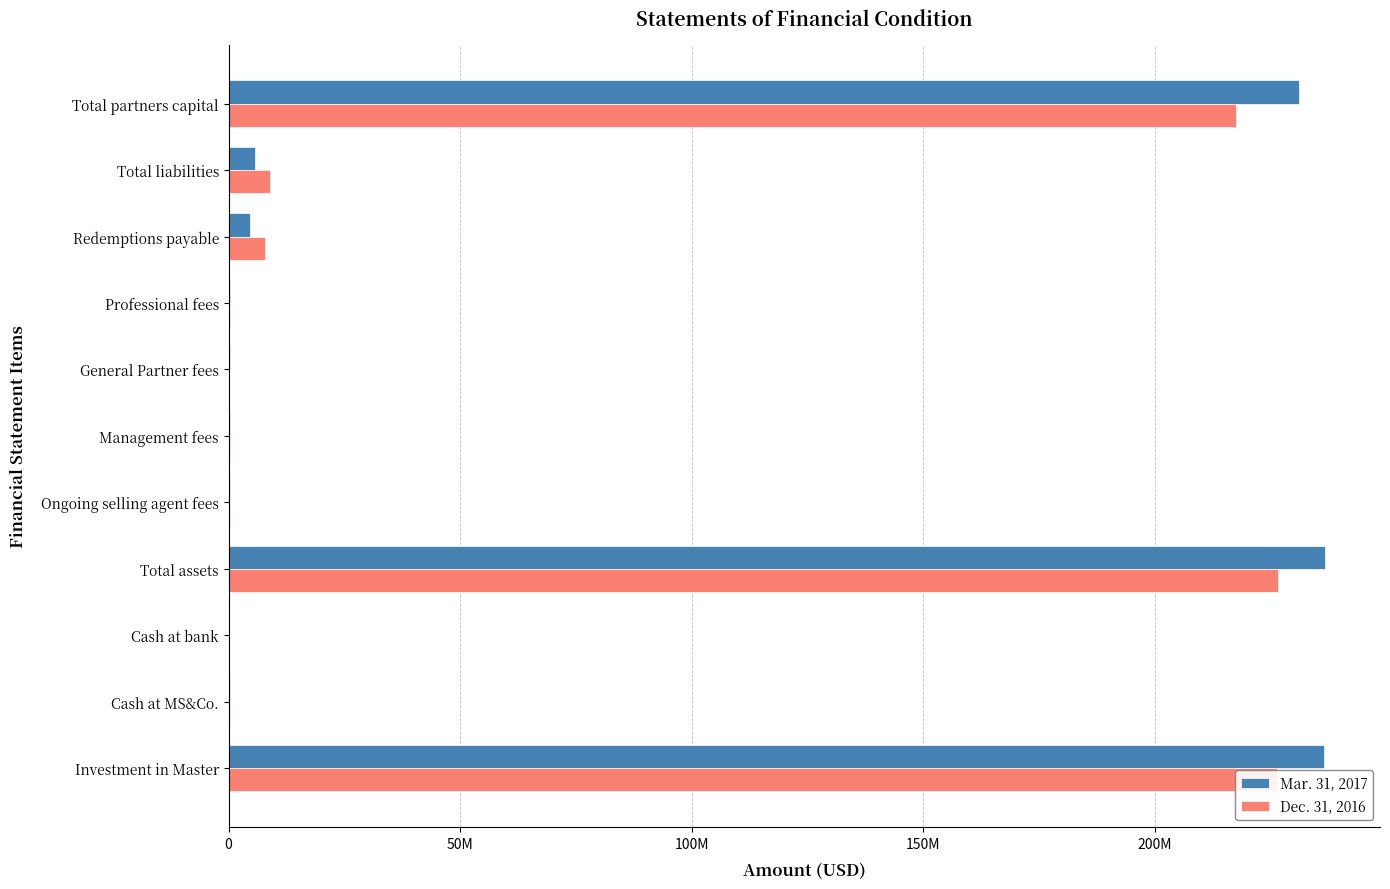

What are all the series names shown in the legend?

Mar. 31, 2017, Dec. 31, 2016